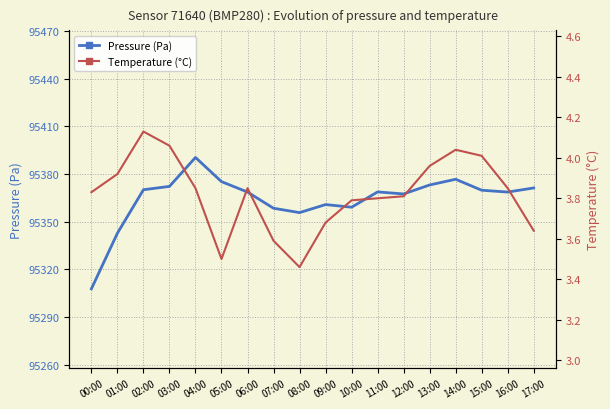

True or false: Pressure (Pa) and Temperature (°C) cross at least once.

False